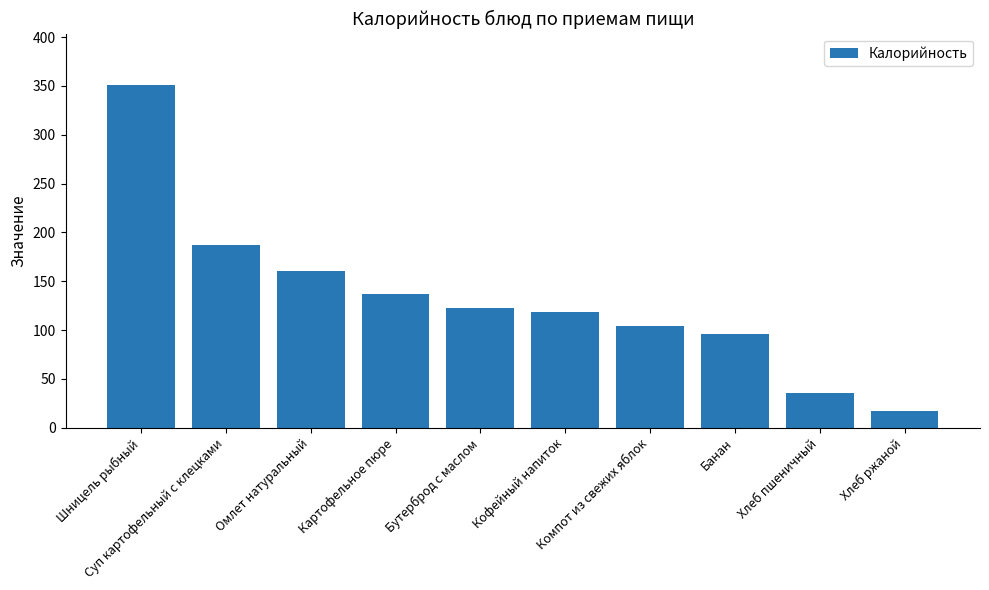

Reading right to left, what are all the values shown in this chart?

Хлеб ржаной=17	Хлеб пшеничный=36	Банан=96	Компот из свежих яблок=104	Кофейный напиток=118	Бутерброд с маслом=123	Картофельное пюре=137	Омлет натуральный=160	Суп картофельный с клецками=187	Шницель рыбный=351